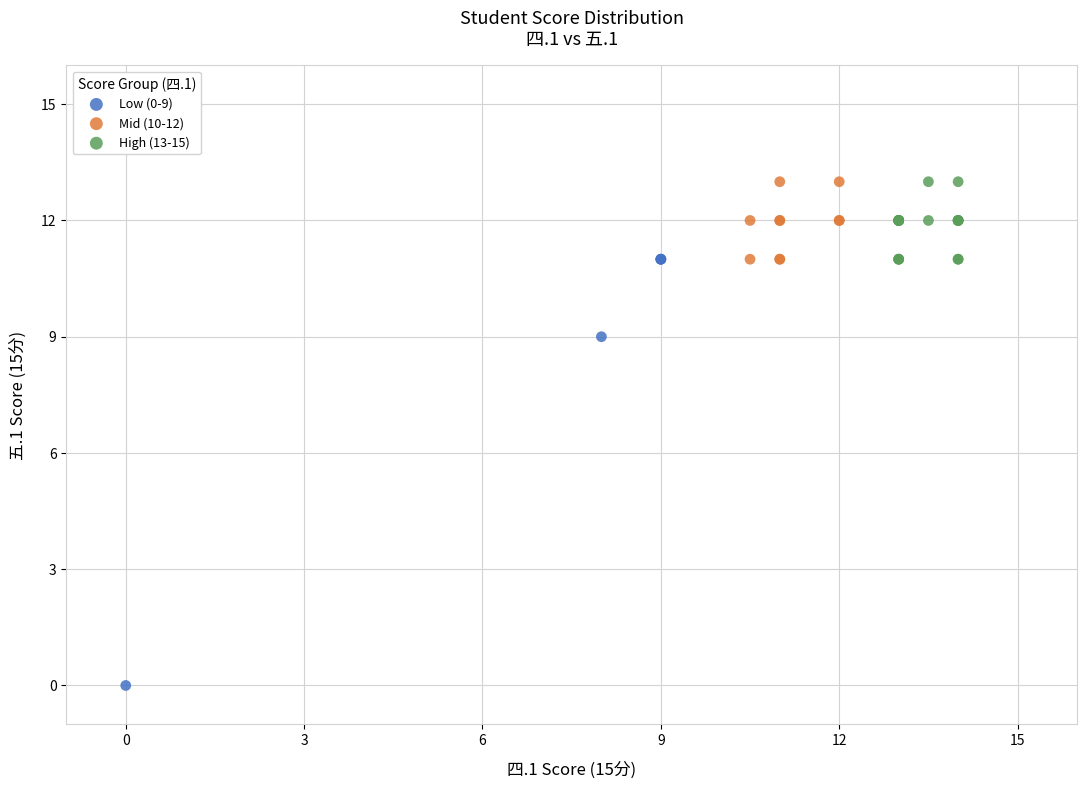

Which series contains the lowest Y value?

Low (0-9)